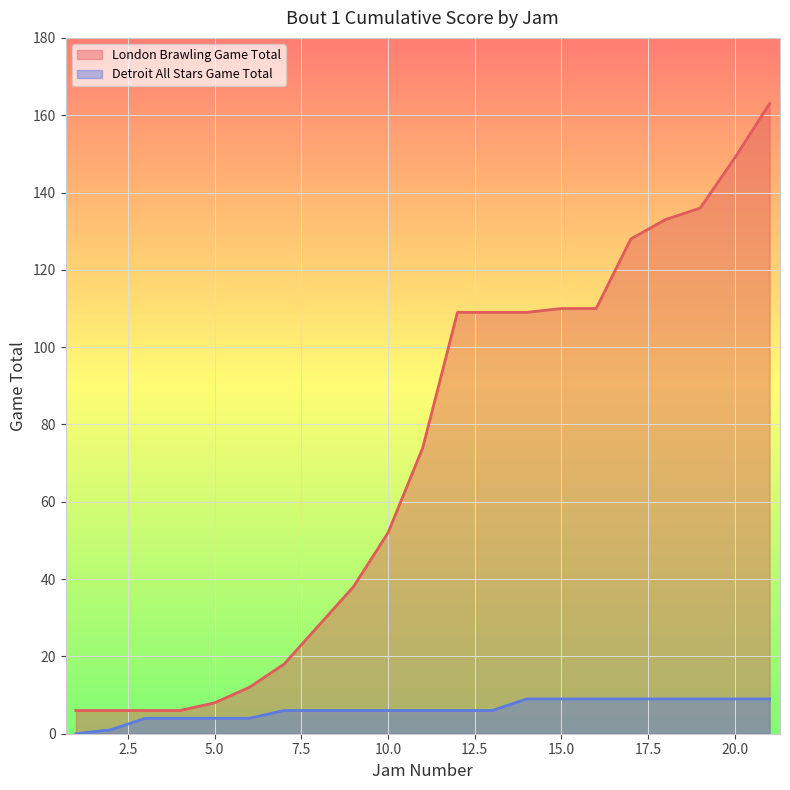

What are all the series names shown in the legend?

London Brawling Game Total, Detroit All Stars Game Total